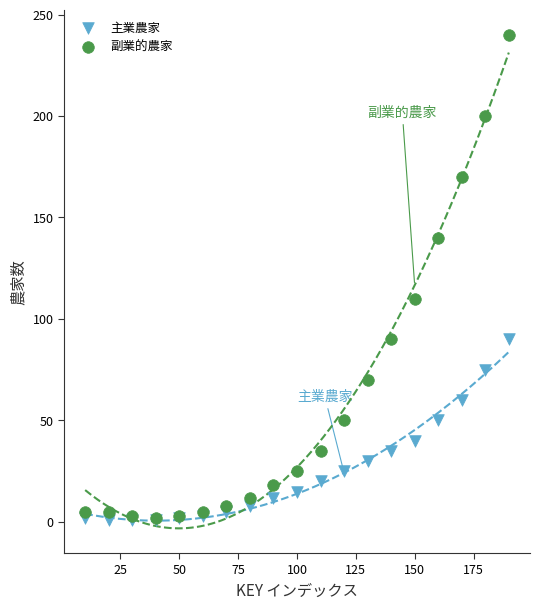

Which series has the largest Y range (max minus min)?

副業的農家